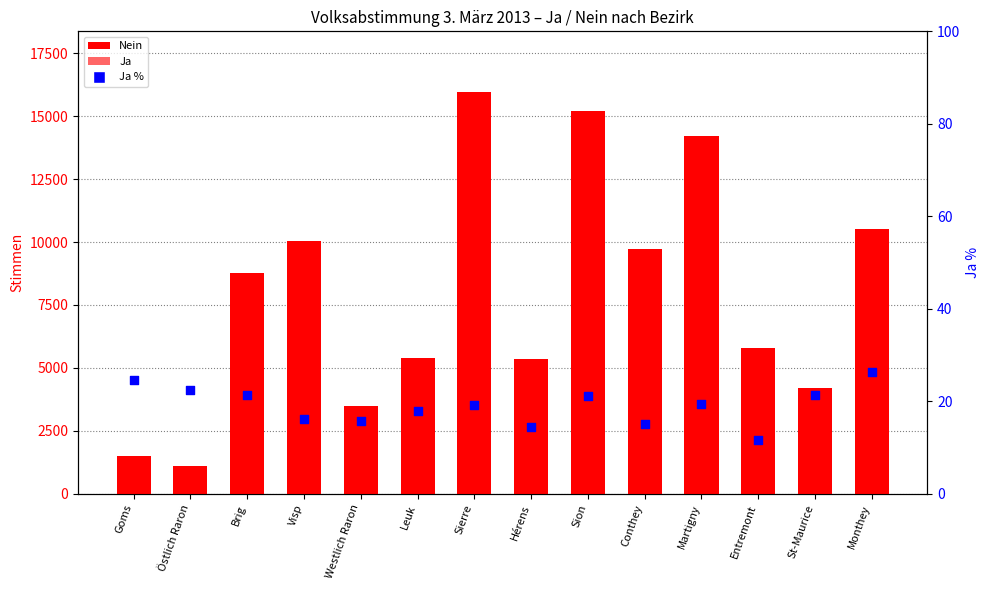

Which series has the largest total across all categories?

Nein